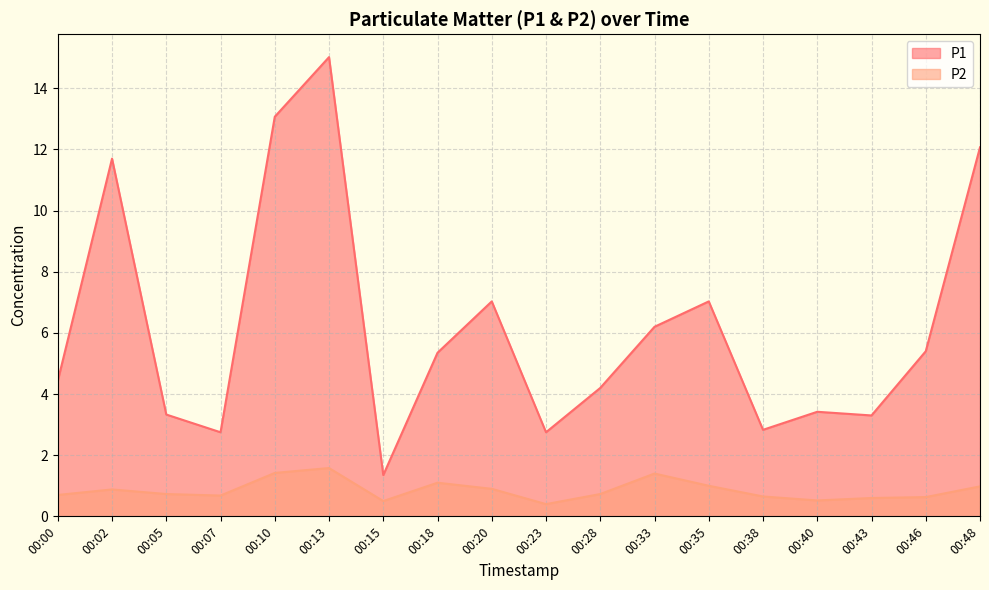

True or false: P2 has more than 1 interior local peaks.

True